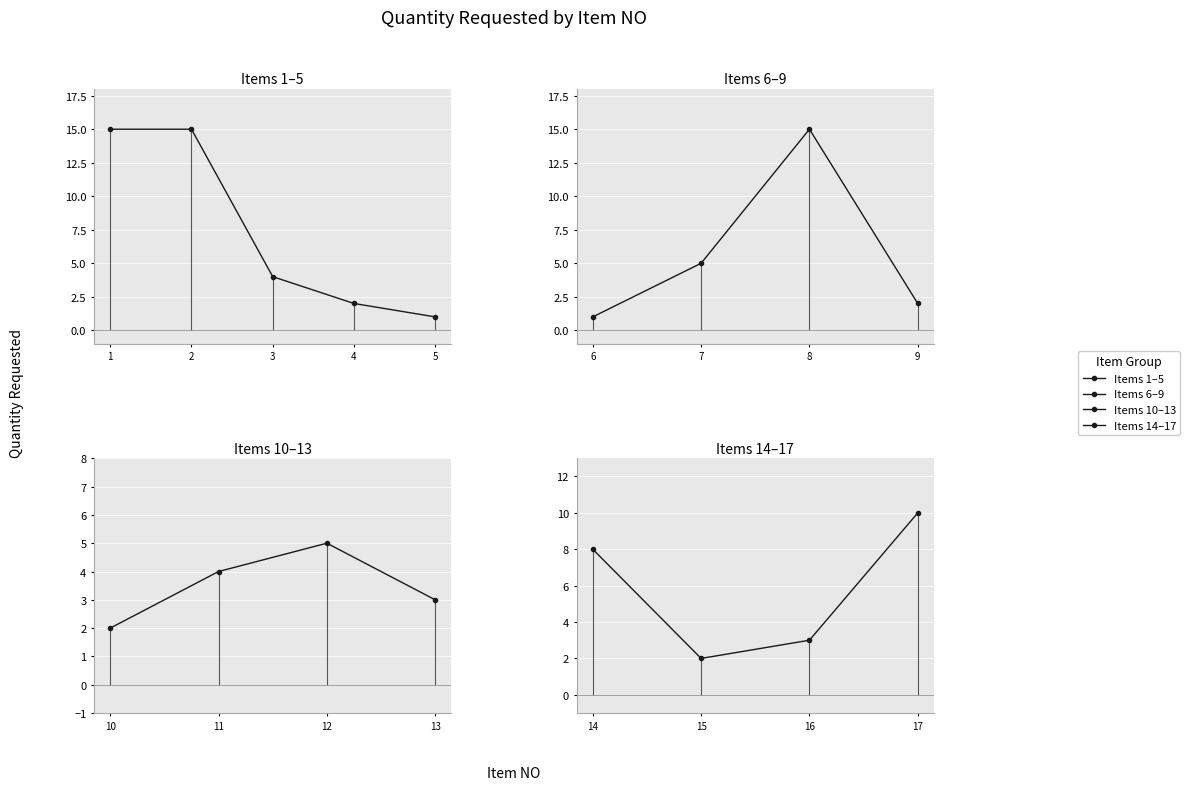

What is the value of the 10th point from the left?

2